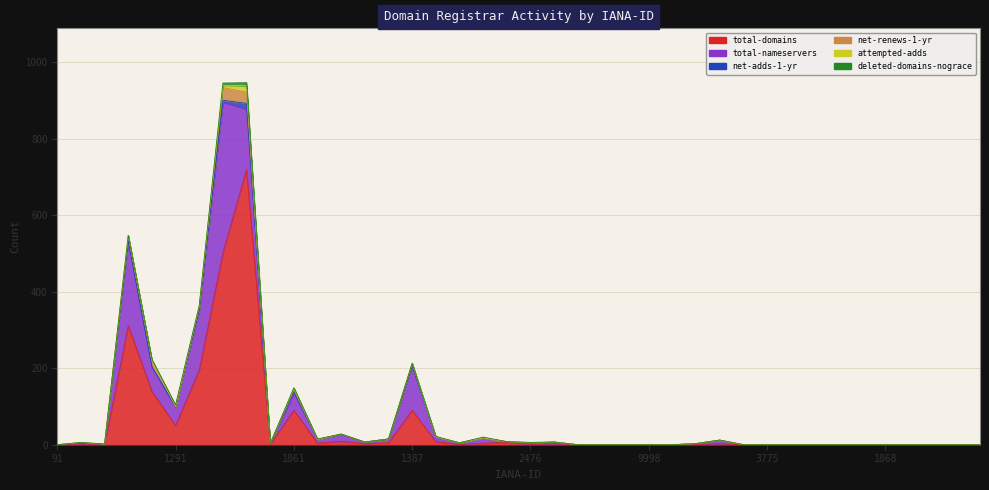

How many values in total-nameservers are above zero?

22